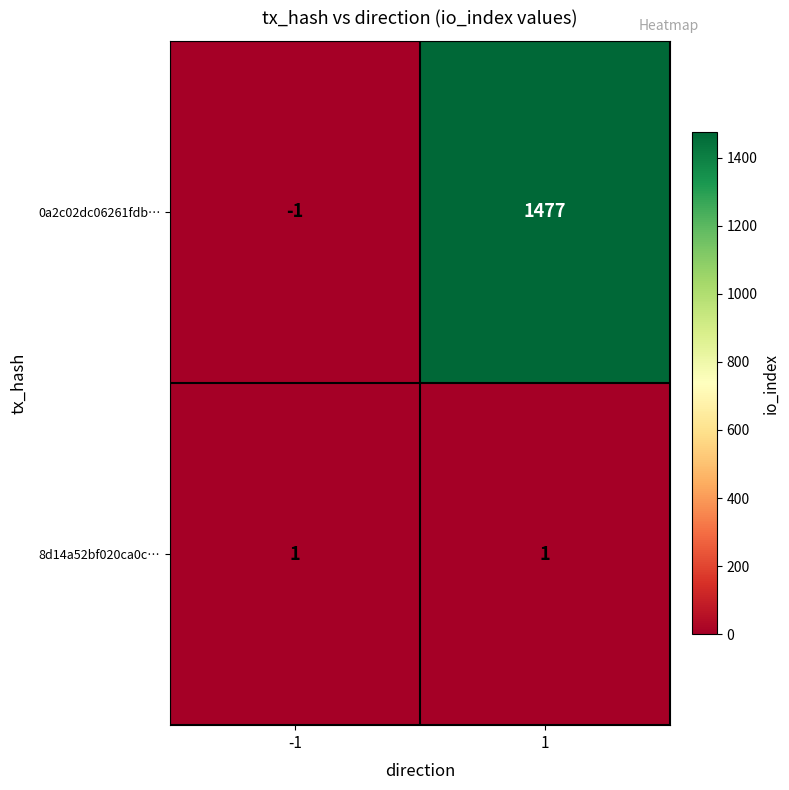

How many series are shown in this chart?

2